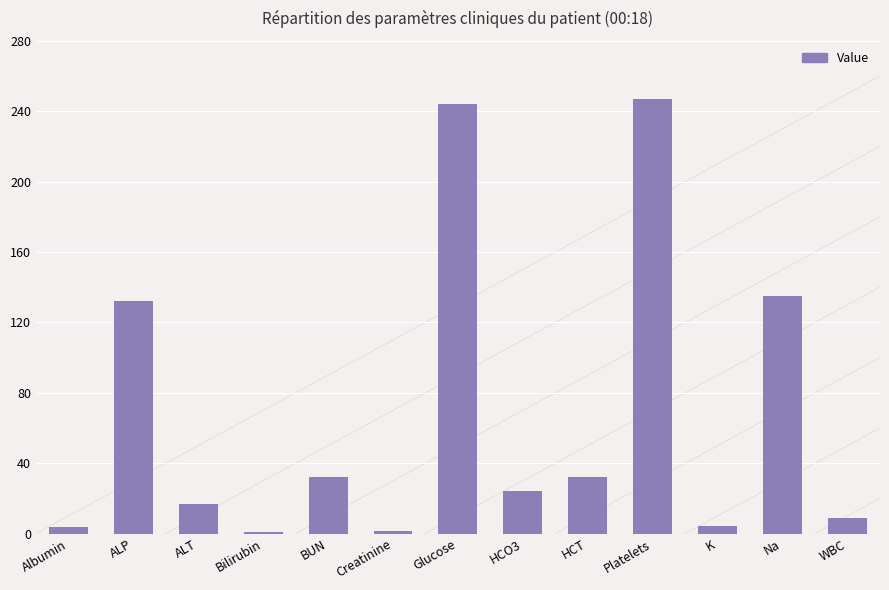

What is the maximum value shown in the chart?

247.0